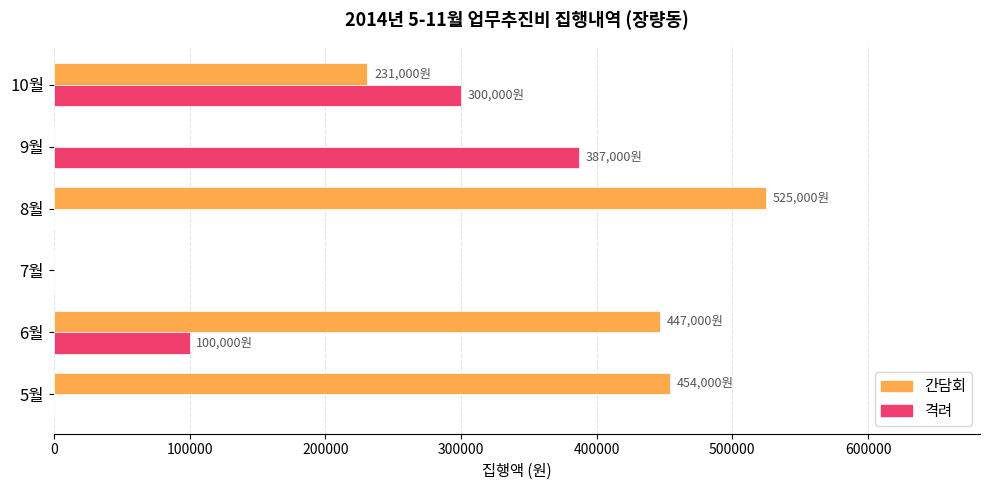

Where is 간담회 nearest to the value 262500?

10월